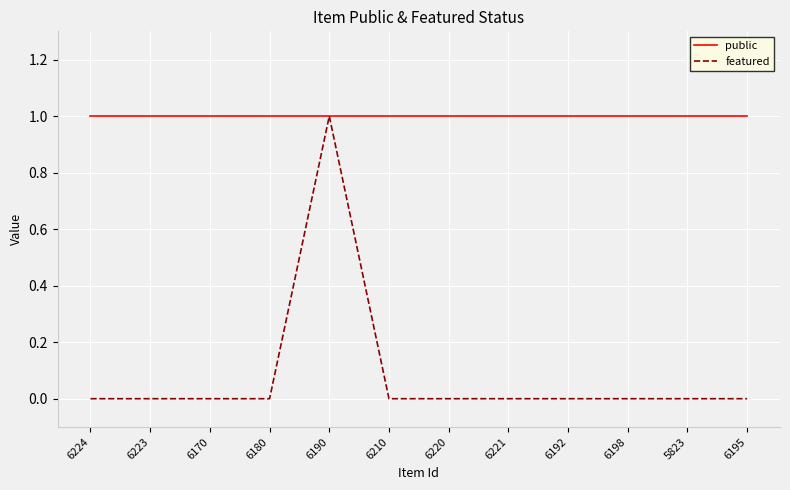

At which label does featured reach its peak?

6190